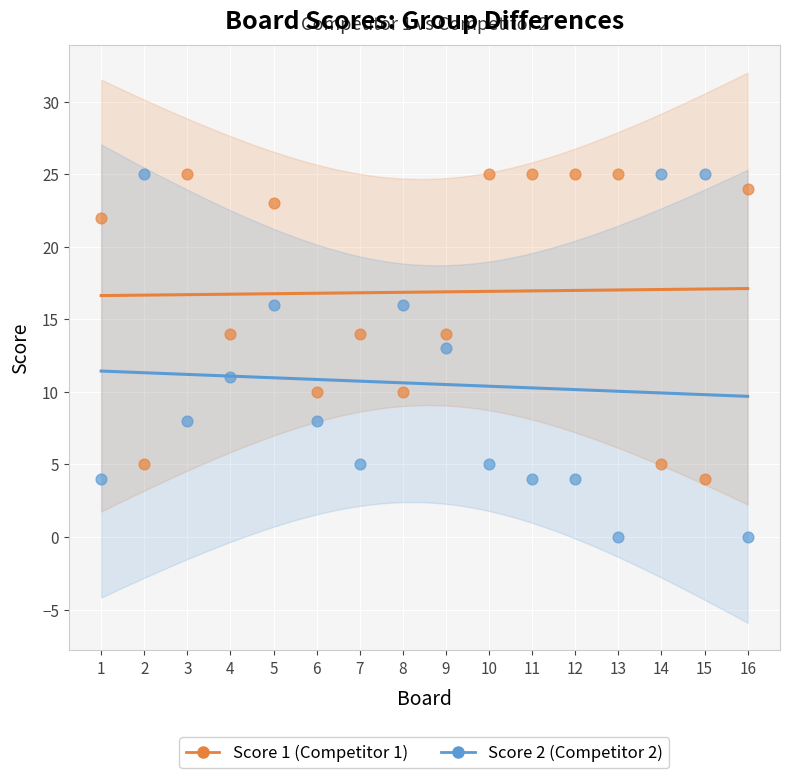

Across all data points, what is the range of Y values (max minus min)?

25